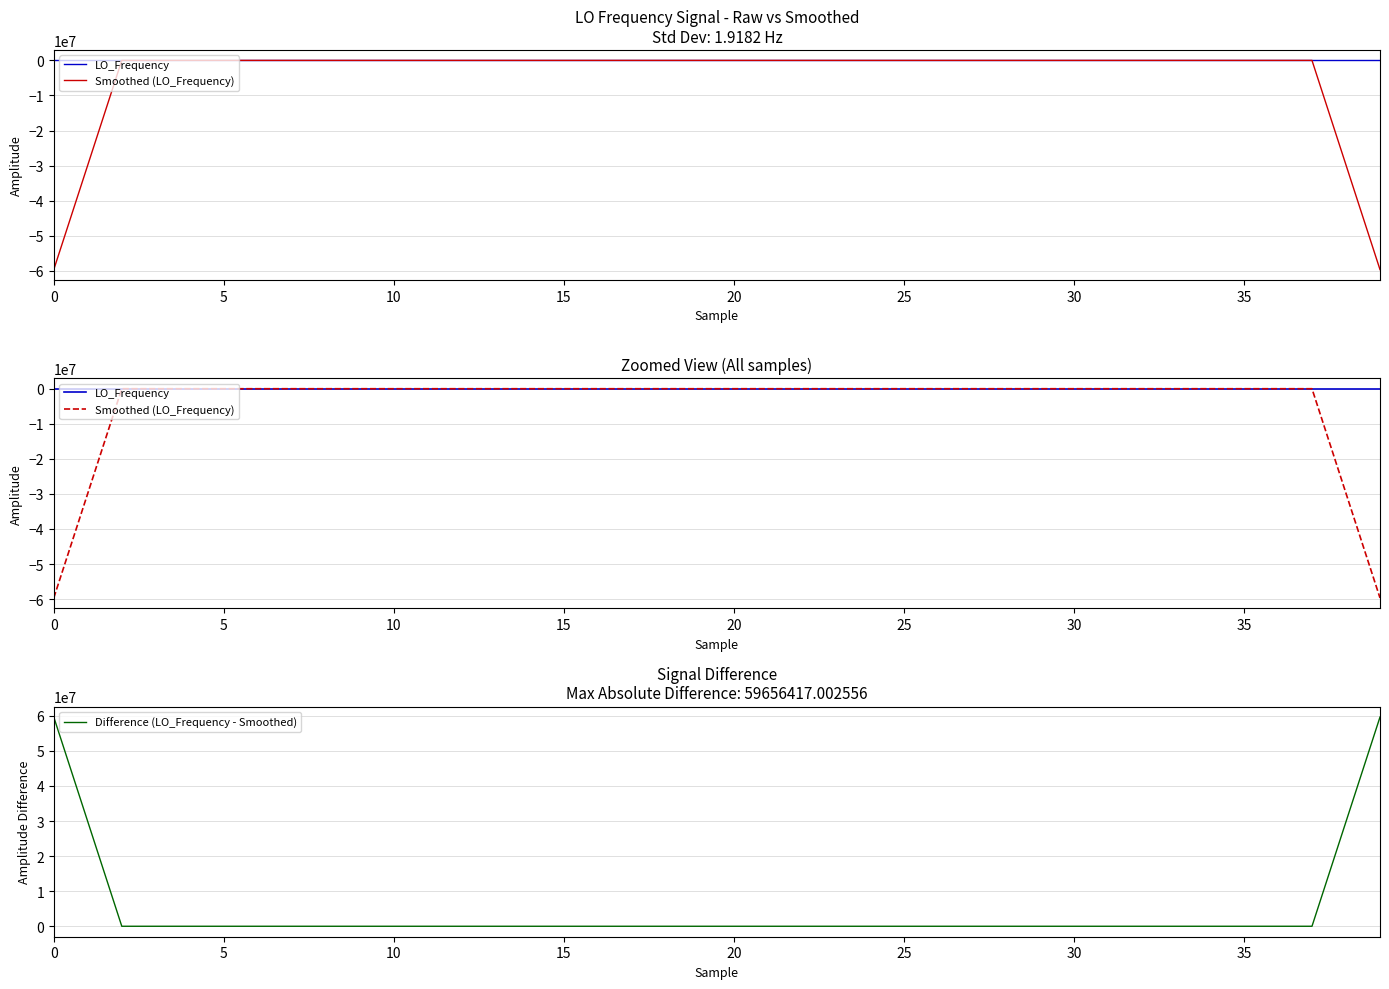

How many values in the LO_Frequency series are below 0?

17